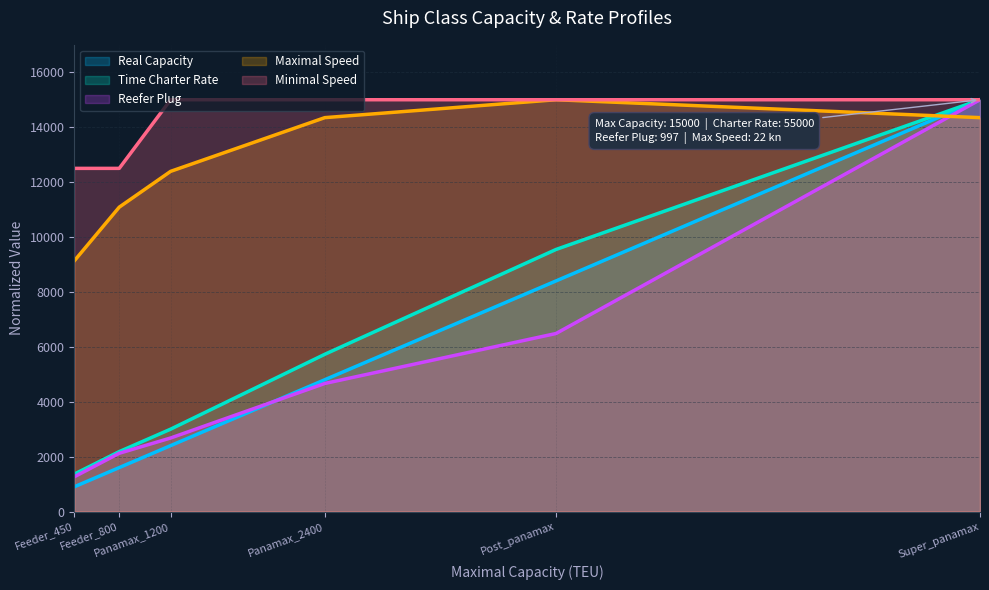

How many lines are shown in the chart?

5